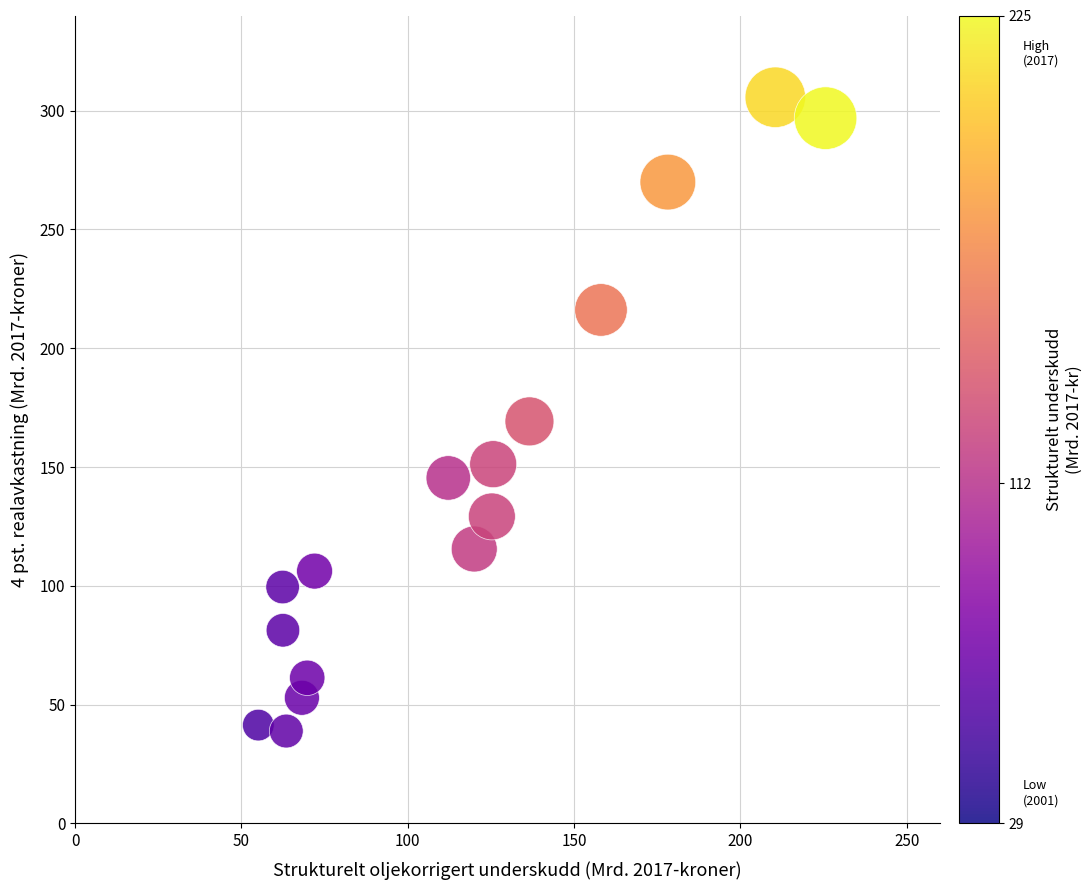

What is the range of X values (max minus min)?

170.5